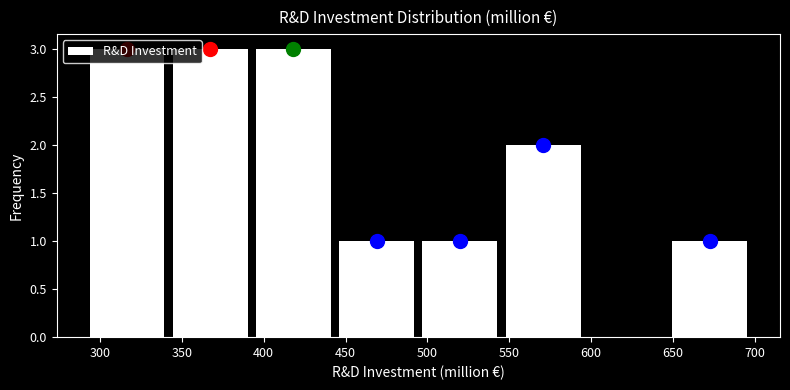

Reading left to right, transcribe this chart: for each bar, give the range it covers on the x-axis and its height. Neither the bar edges nor the heights are printed on the chart, so give them approximately, as read against the axes.

290 to 340: 3
340 to 395: 3
395 to 445: 3
445 to 495: 1
495 to 545: 1
545 to 595: 2
595 to 645: 0
645 to 700: 1